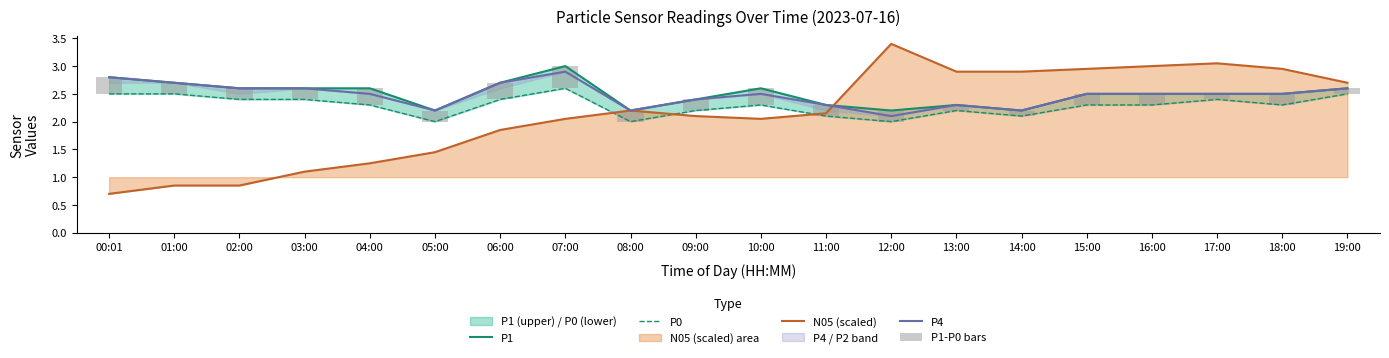

What is the maximum value shown in the chart?

3.4